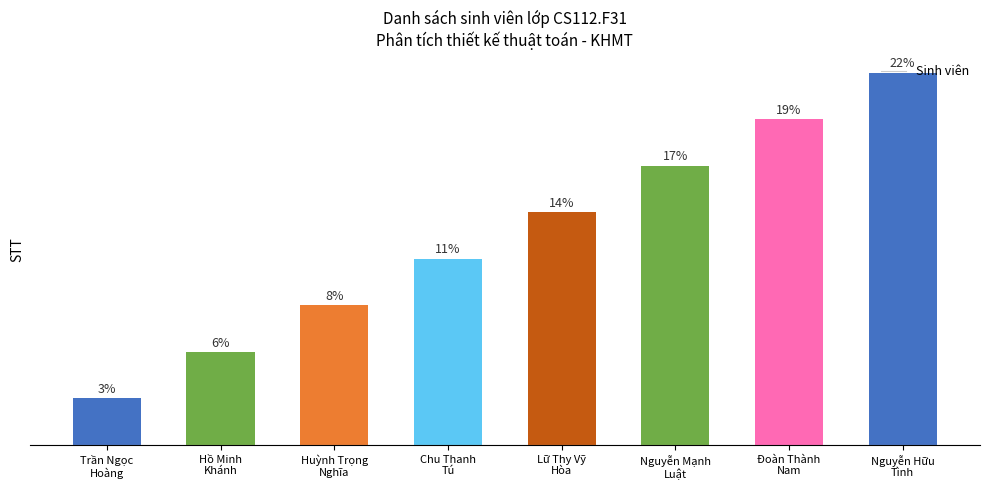

What is the label of the 3rd bar from the right?

Nguyễn Mạnh
Luật